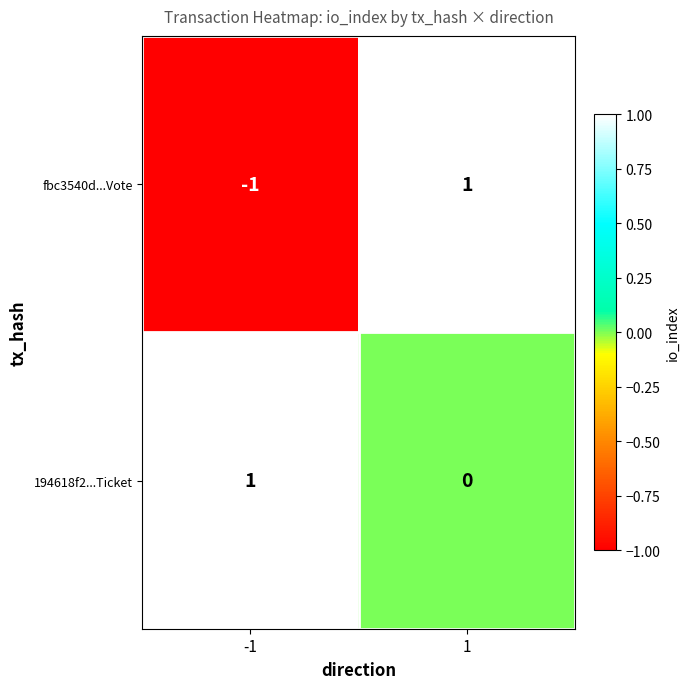

Is the value of 194618f2...Ticket at 1 greater than the value of fbc3540d...Vote at -1?

Yes